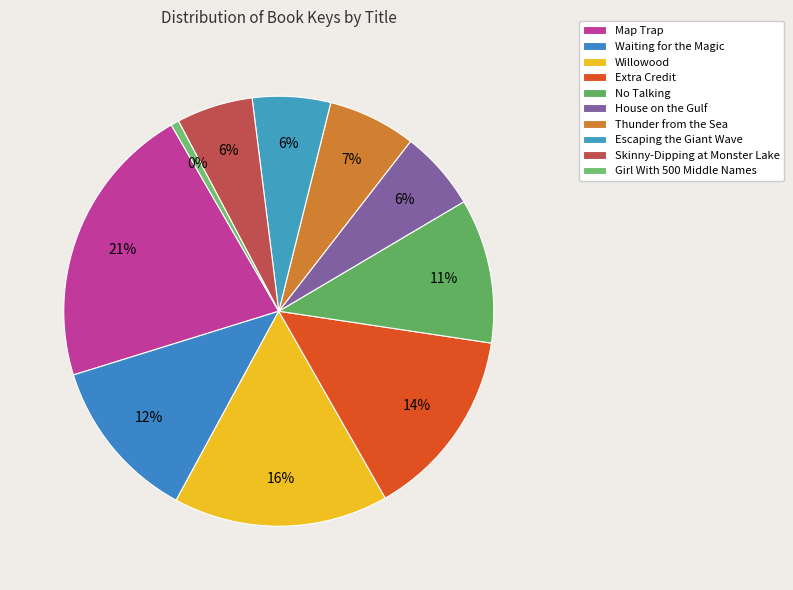

Is it true that Thunder from the Sea is 7% of the pie?

True